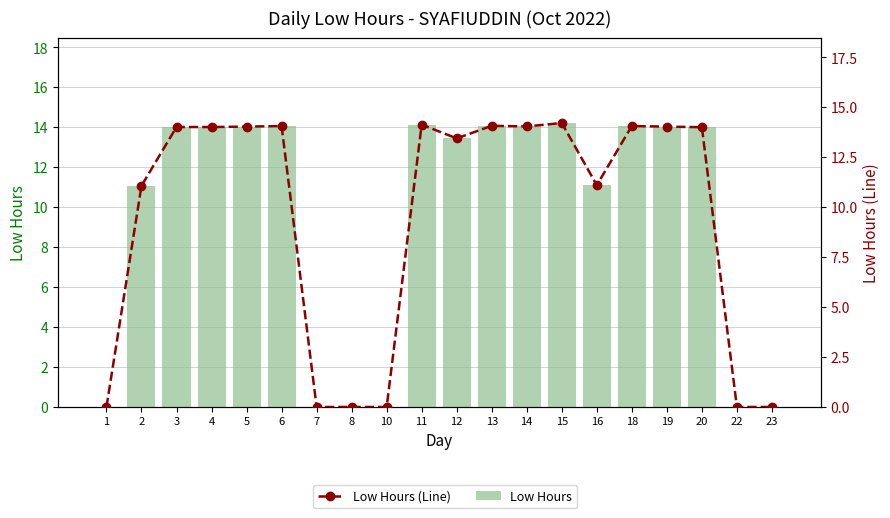

Is it true that Low Hours (Line) equals 0.0 at 22?

True